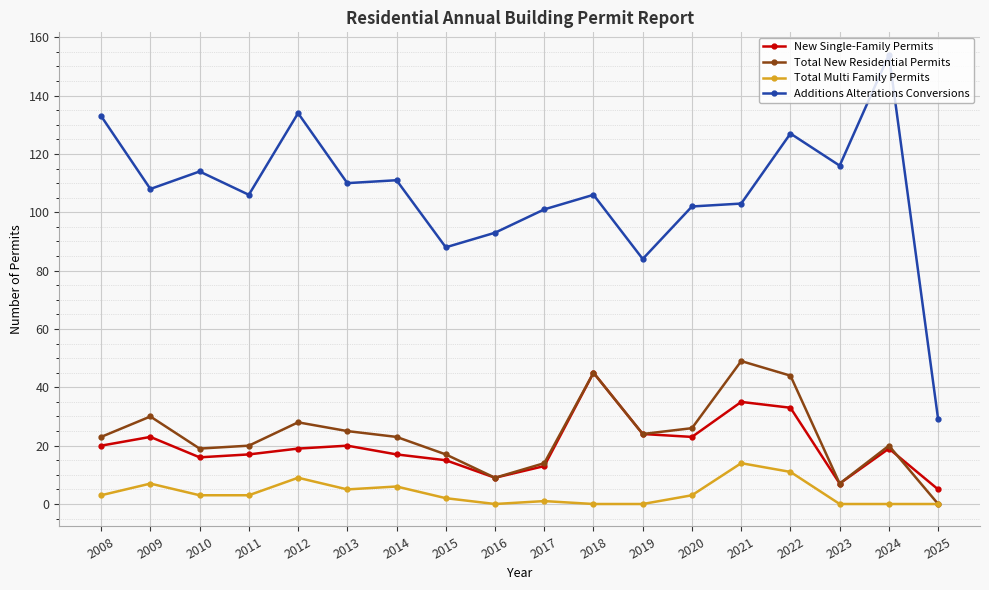

What are all the series names shown in the legend?

New Single-Family Permits, Total New Residential Permits, Total Multi Family Permits, Additions Alterations Conversions